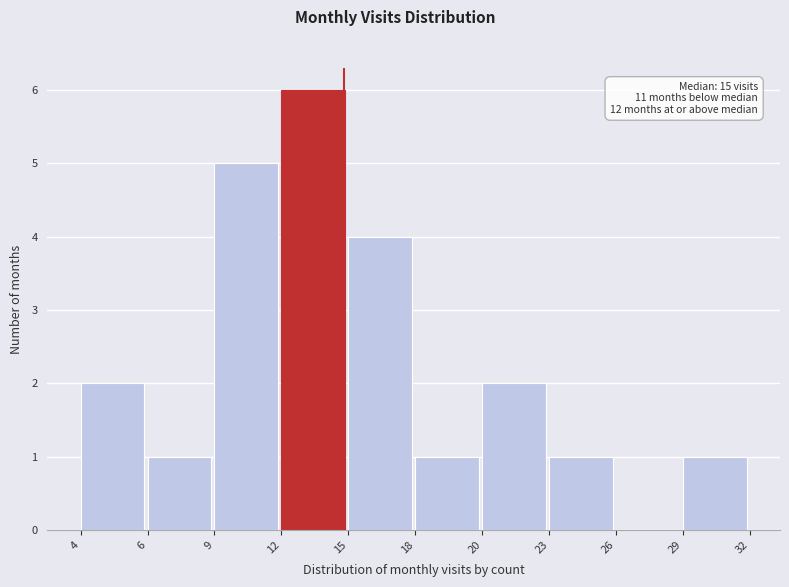

Reading right to left, list all the values displayed in this chart.

29=1	26=0	23=1	20=2	18=1	15=4	12=6	9=5	6=1	4=2